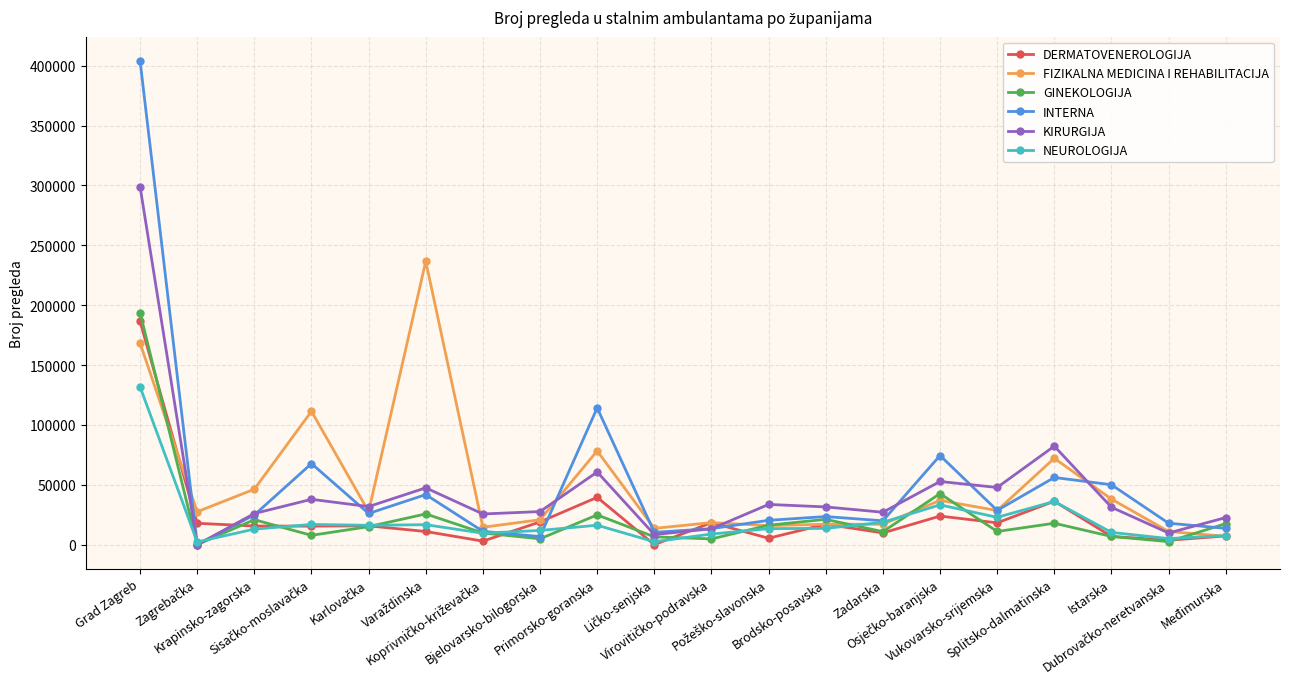

At which category is the sum across all series the highest?

Grad Zagreb